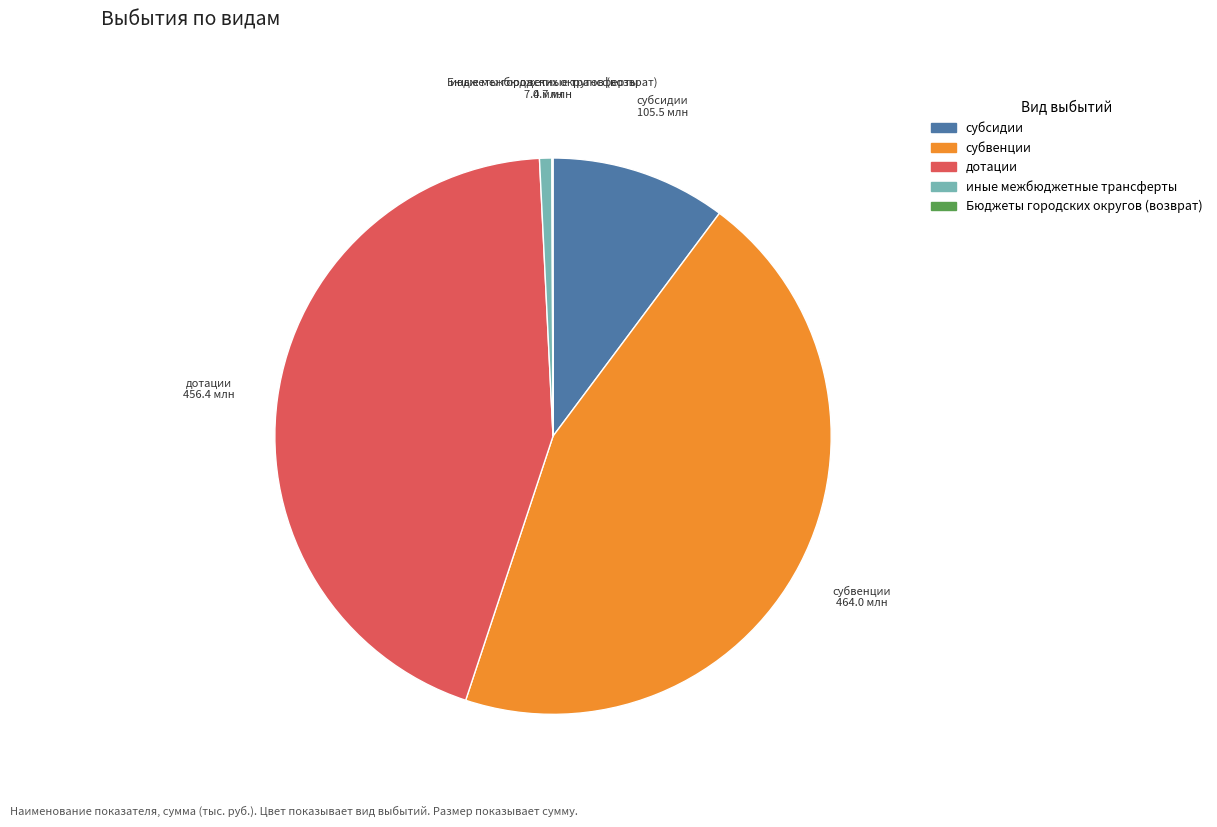

Does any single category account for the majority?

No